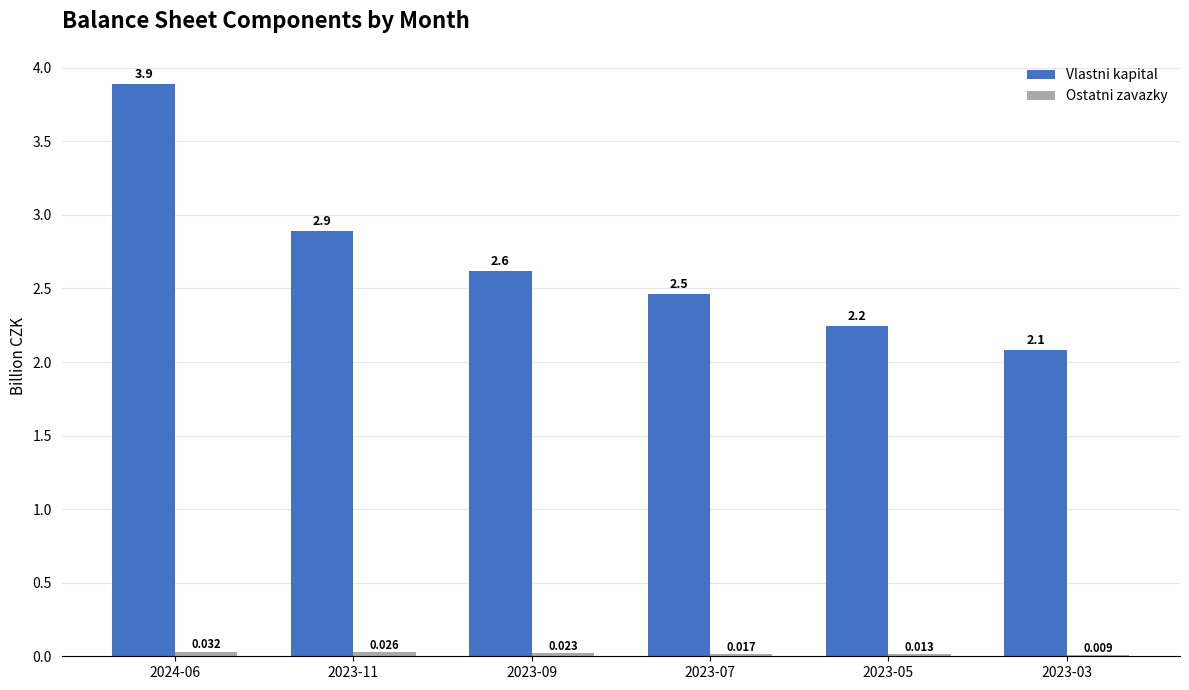

Which series has the largest total across all categories?

Vlastni kapital